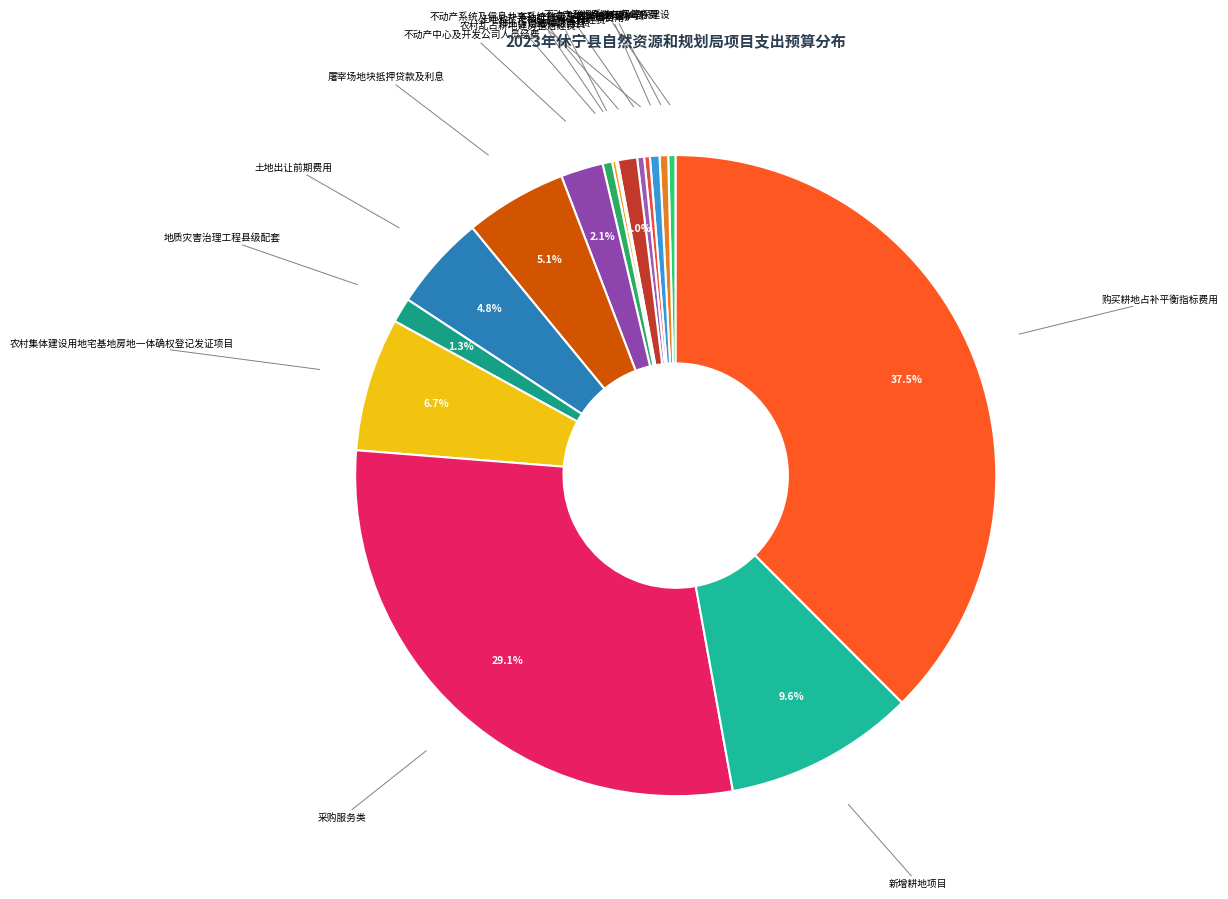

What is the smallest slice in the pie chart?

信访工作经费